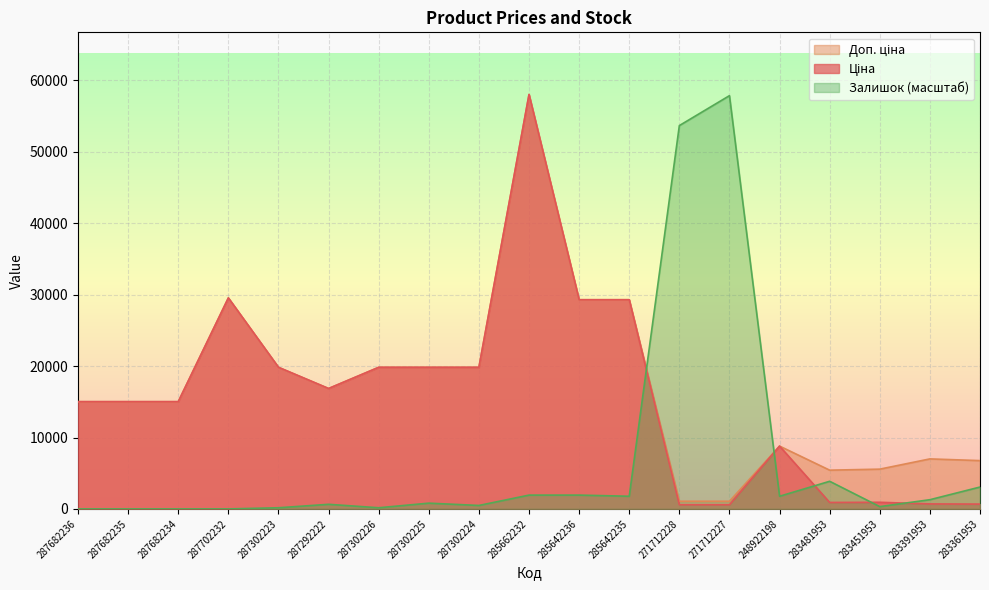

What is the label of the 17th point from the left?

283451953